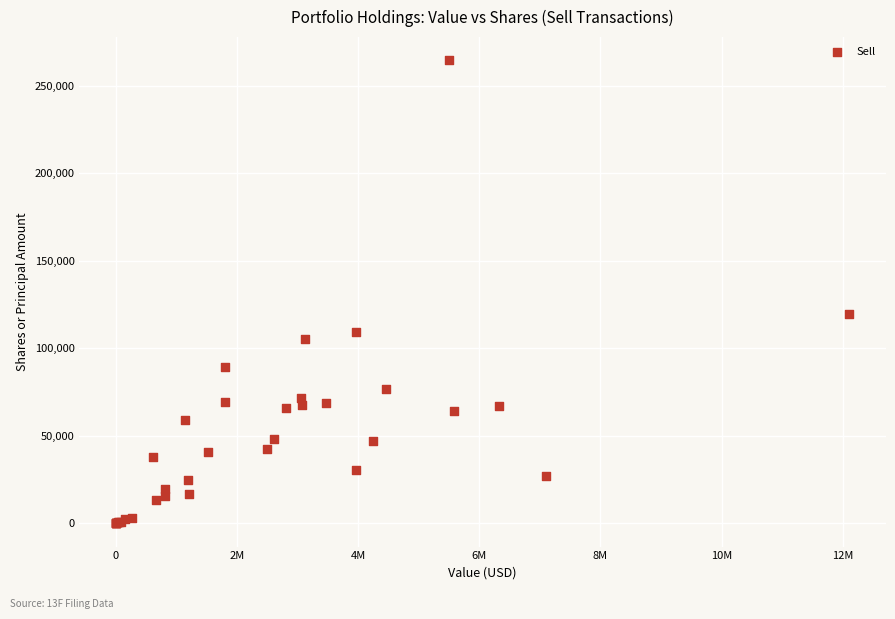

What Y value in the scatter plot is closest to 132257?

119600